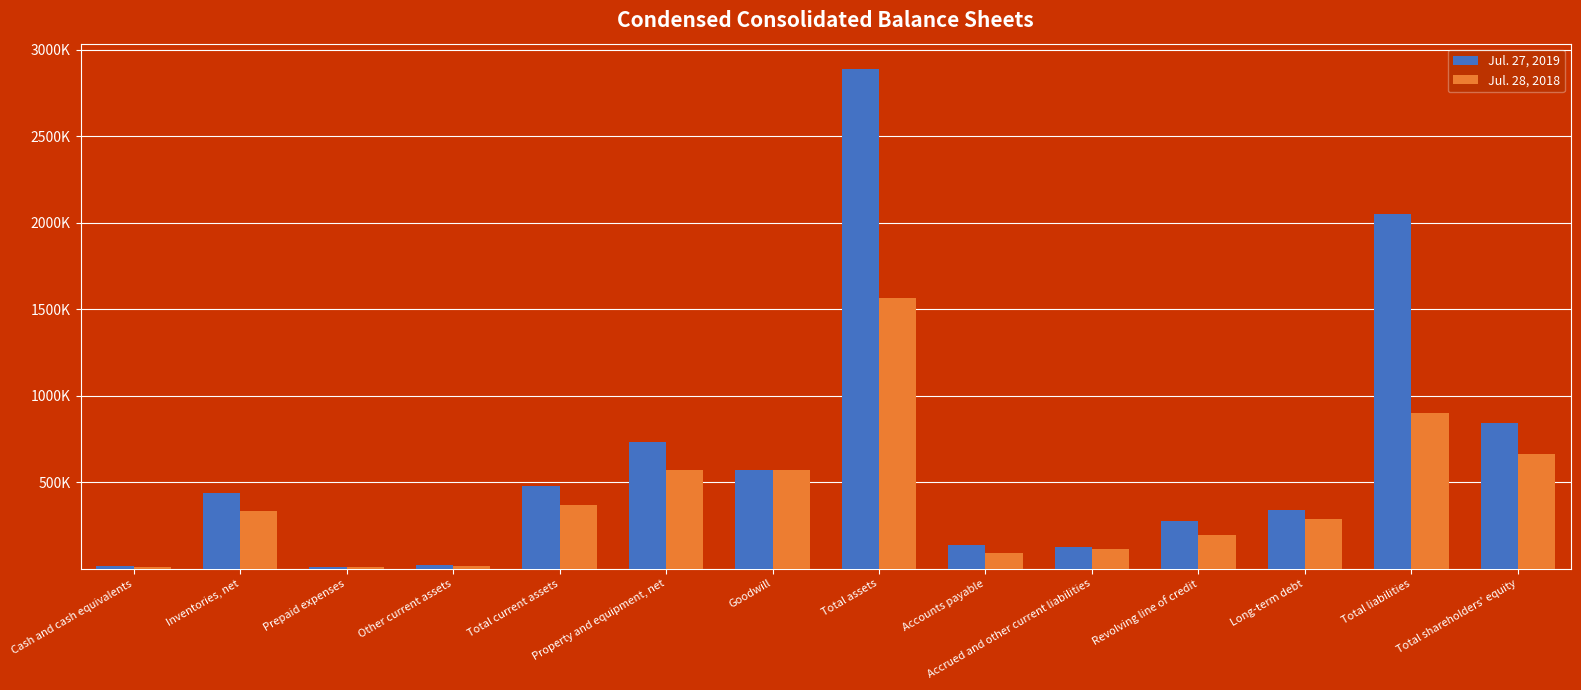

What are all the series names shown in the legend?

Jul. 27, 2019, Jul. 28, 2018